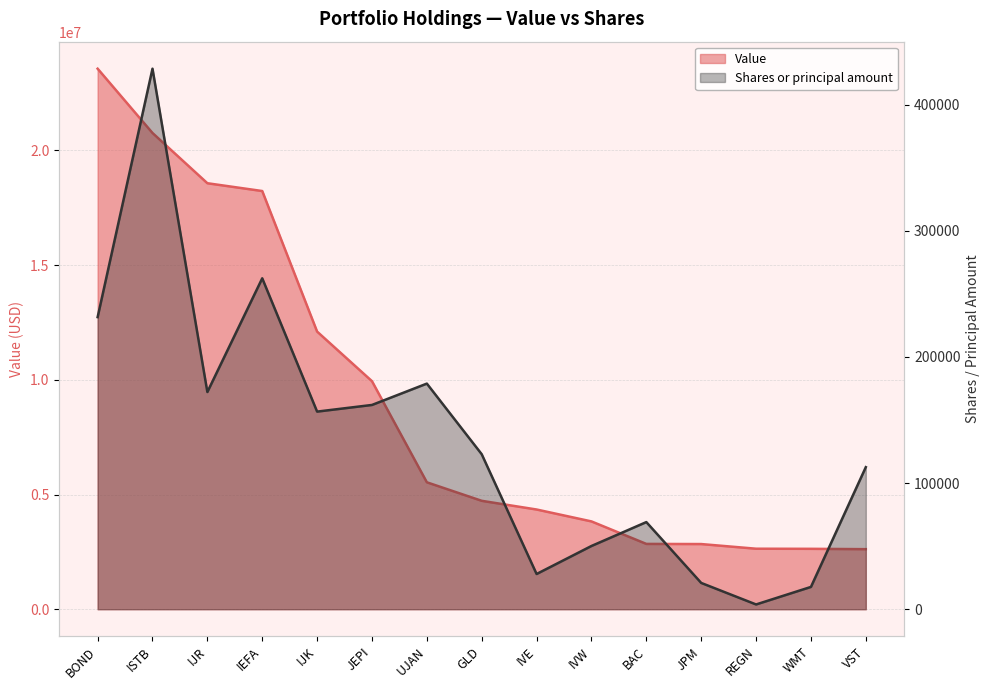

Rank the series at WMT from highest to lowest value.

Value, Shares or principal amount